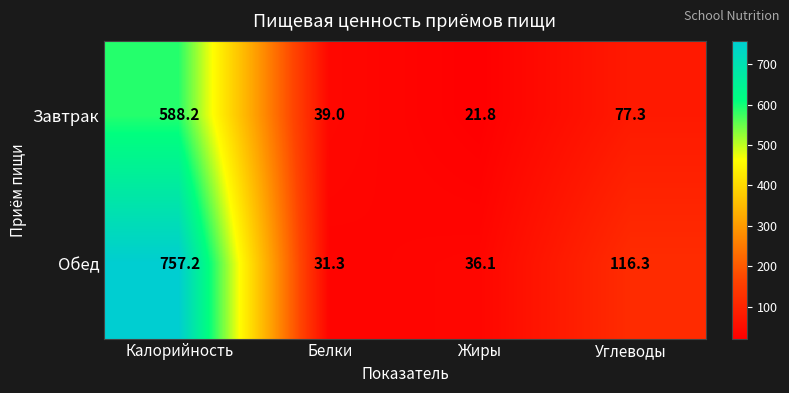

What is the difference between the maximum and second lowest values in the Завтрак series?

549.2